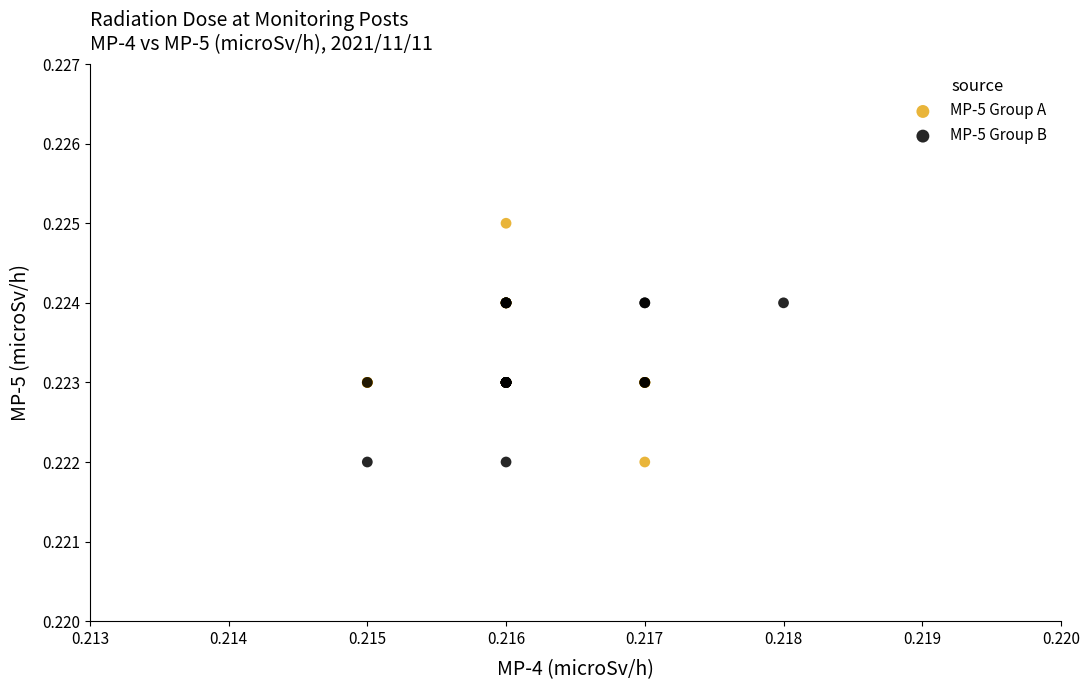

What are all the series names shown in the legend?

MP-5 Group A, MP-5 Group B